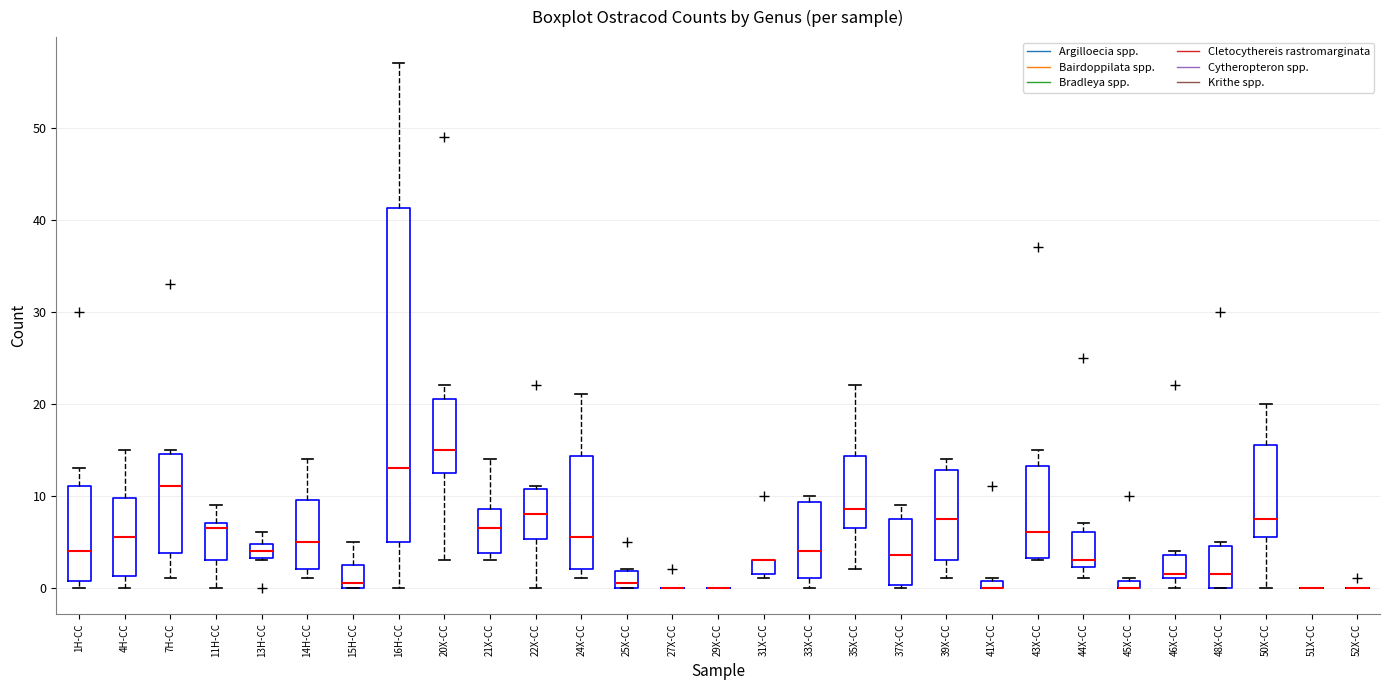

Which box is the tallest, from its lower edge to its upper edge?

16H-CC